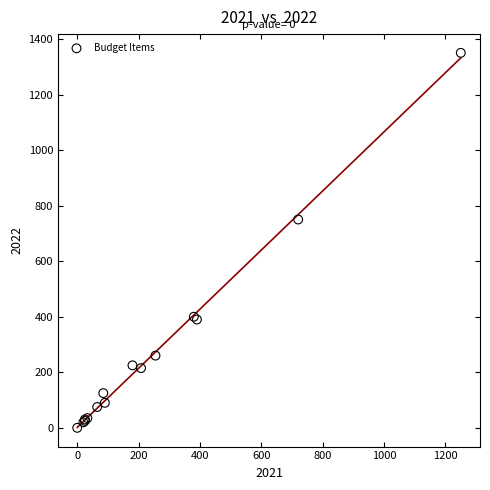

What Y value in the scatter plot is closest to 675?

750